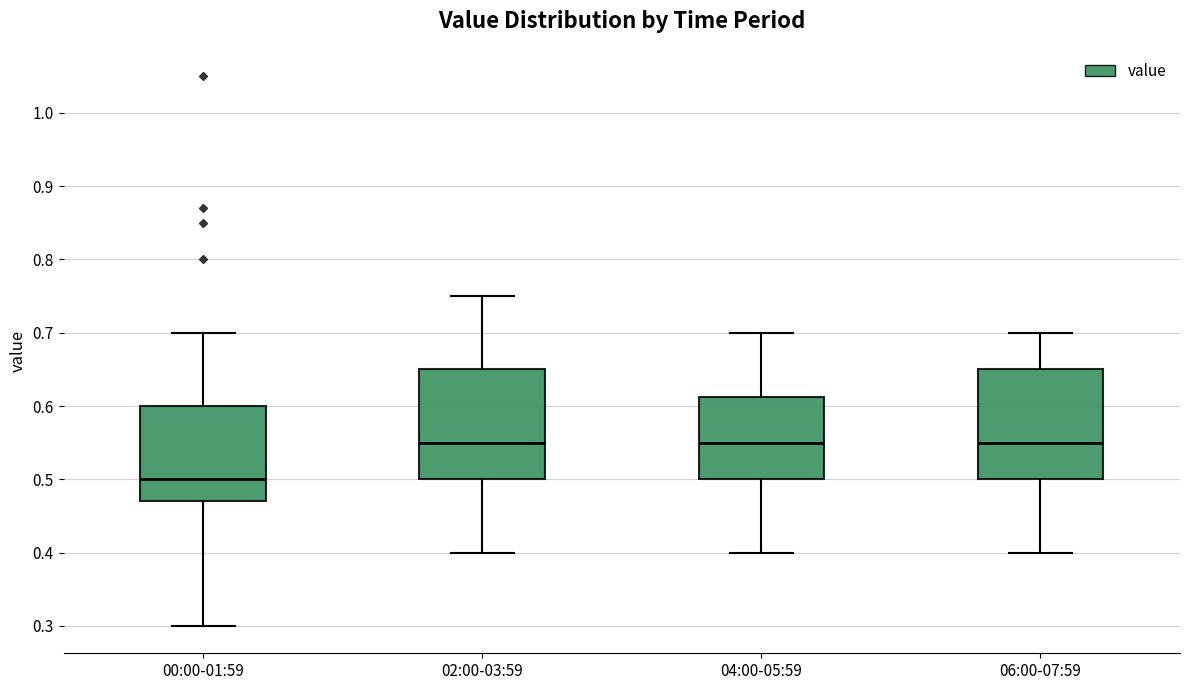

Reading left to right, read every box against the y-axis: the position of its median line, the range the box covers, and the ends of its whiskers. The values are not printed on the chart, so give them approximately, as read against the axis.

00:00-01:59: median 0.50, box 0.47 to 0.60, whiskers 0.30 to 0.70
02:00-03:59: median 0.55, box 0.50 to 0.65, whiskers 0.40 to 0.75
04:00-05:59: median 0.55, box 0.50 to 0.61, whiskers 0.40 to 0.70
06:00-07:59: median 0.55, box 0.50 to 0.65, whiskers 0.40 to 0.70